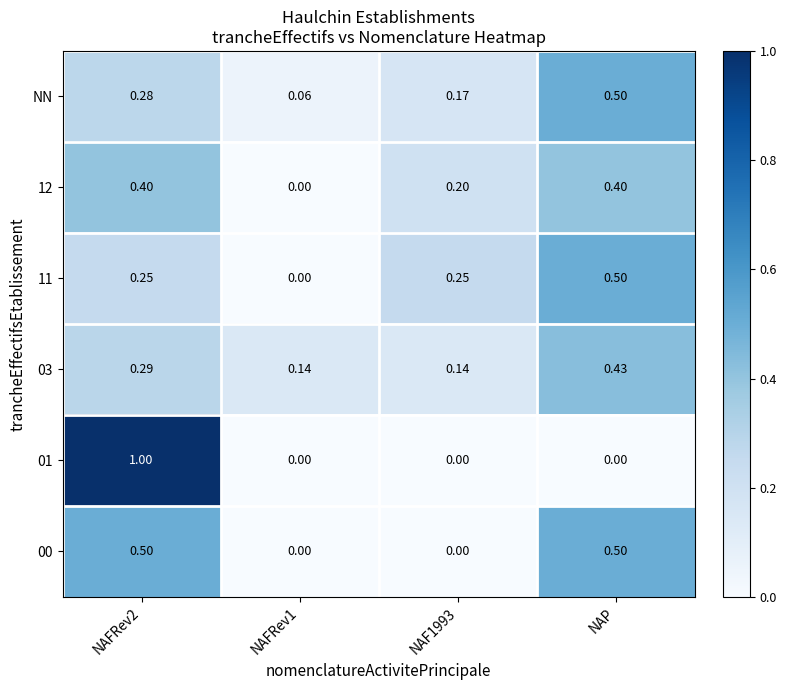

Is the value of 00 at NAP greater than the value of NN at NAFRev1?

Yes